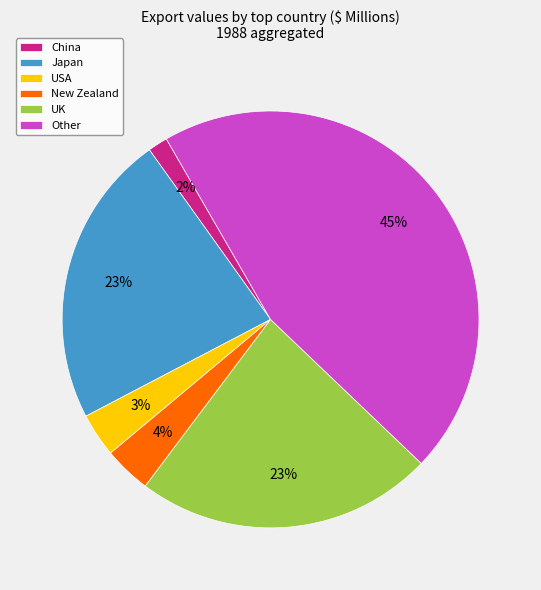

True or false: New Zealand accounts for 4% of the total.

True